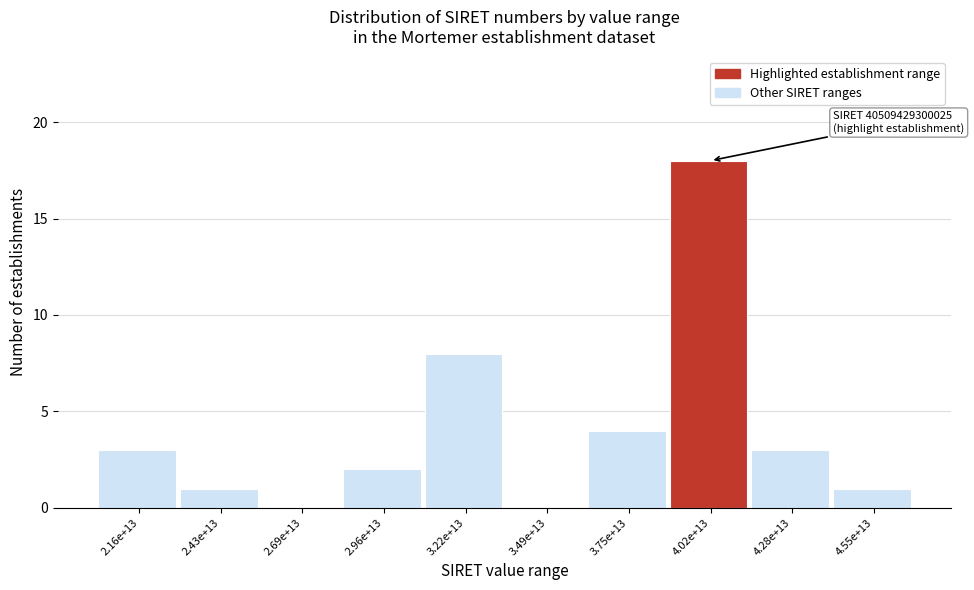

Reading left to right, what are all the values shown in this chart?

2.16e+13=3	2.43e+13=1	2.69e+13=0	2.96e+13=2	3.22e+13=8	3.49e+13=0	3.75e+13=4	4.02e+13=18	4.28e+13=3	4.55e+13=1